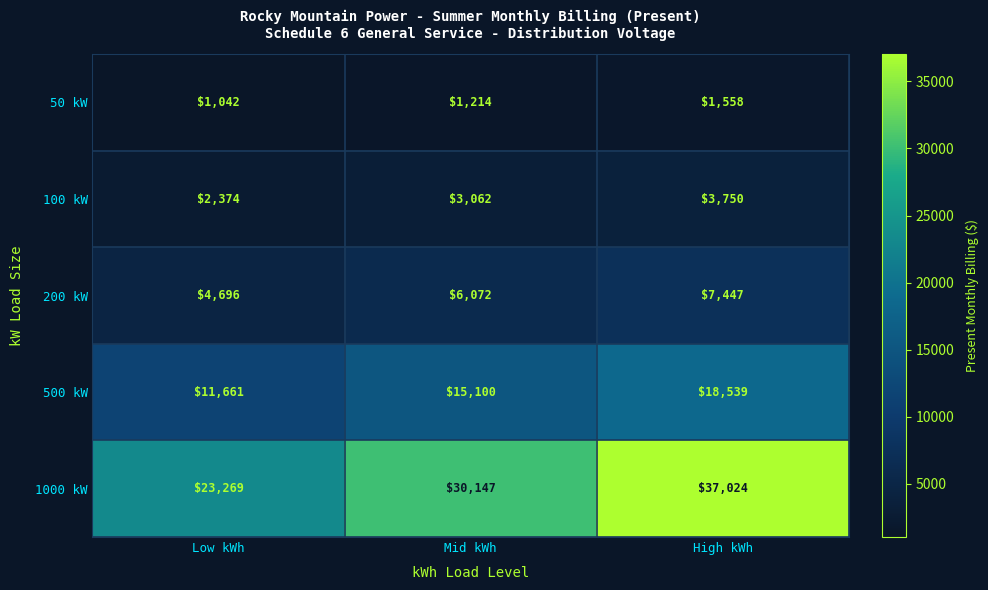

List the series in order of their peak value, highest first.

1000 kW, 500 kW, 200 kW, 100 kW, 50 kW